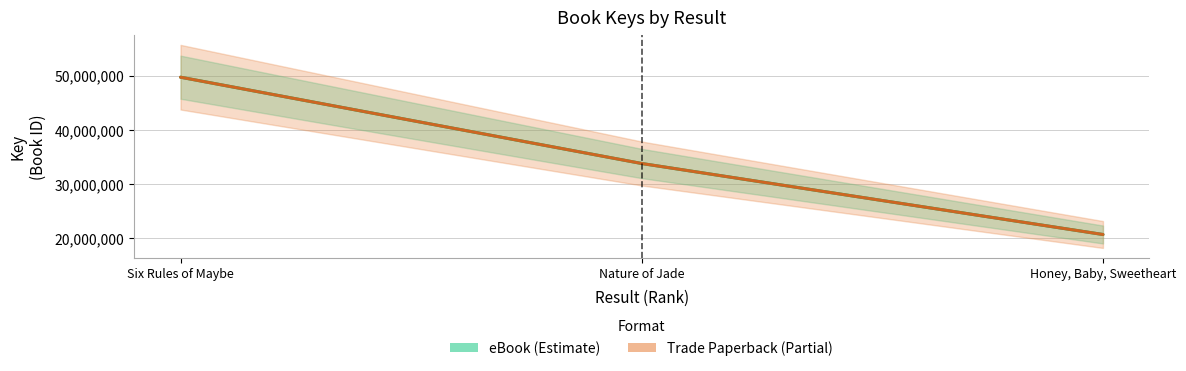

Rank the series at Nature of Jade from lowest to highest value.

Key_eBook, Key_Paperback